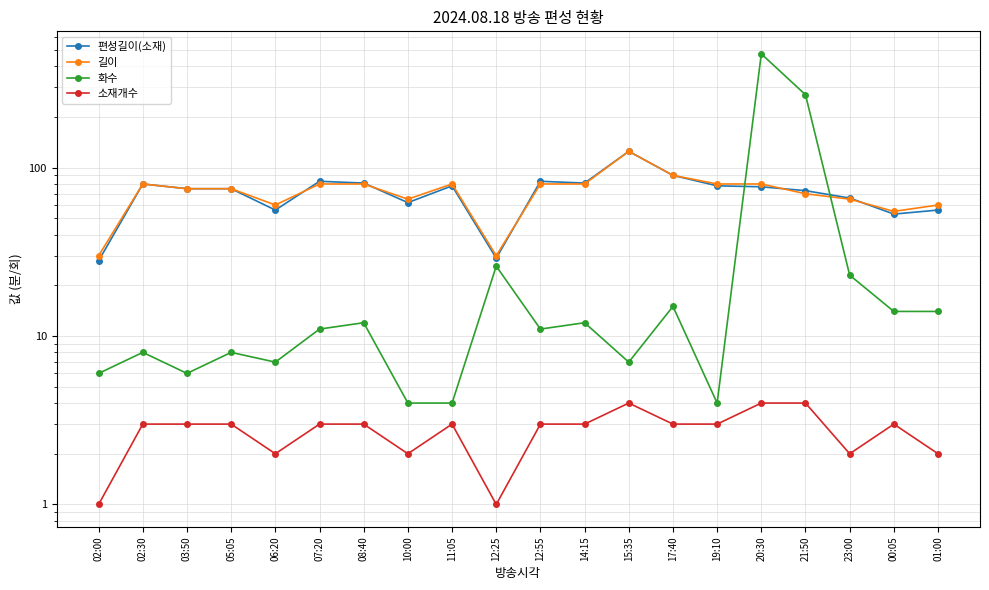

Reading left to right, transcribe all the data shown in this chart.

편성길이(소재): 28	80	75	75	56	83	81	62	78	29	83	81	125	90	78	77	73	66	53	56
길이: 30	80	75	75	60	80	80	65	80	30	80	80	125	90	80	80	70	65	55	60
화수: 6	8	6	8	7	11	12	4	4	26	11	12	7	15	4	474	271	23	14	14
소재개수: 1	3	3	3	2	3	3	2	3	1	3	3	4	3	3	4	4	2	3	2